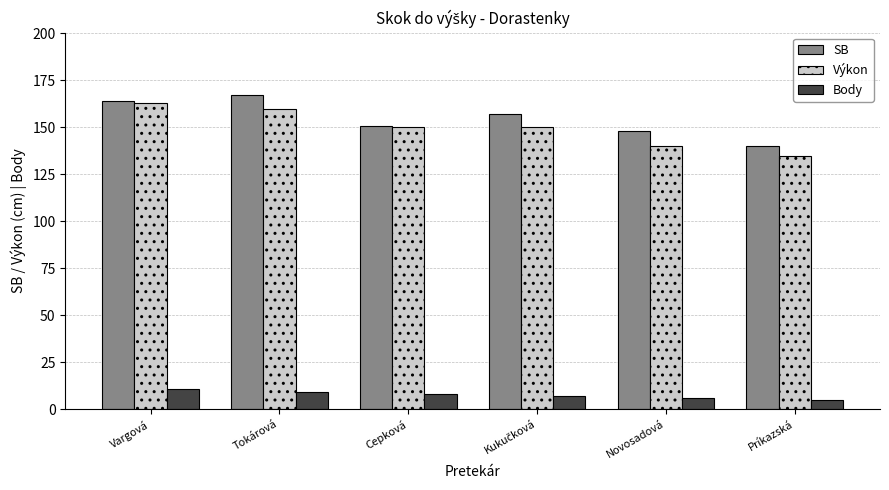

How many data points does each series have?

6